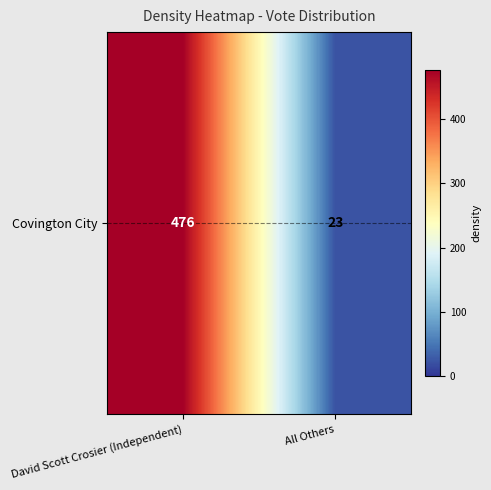

Reading left to right, extract all data points from this chart.

David Scott Crosier (Independent)=476	All Others=23